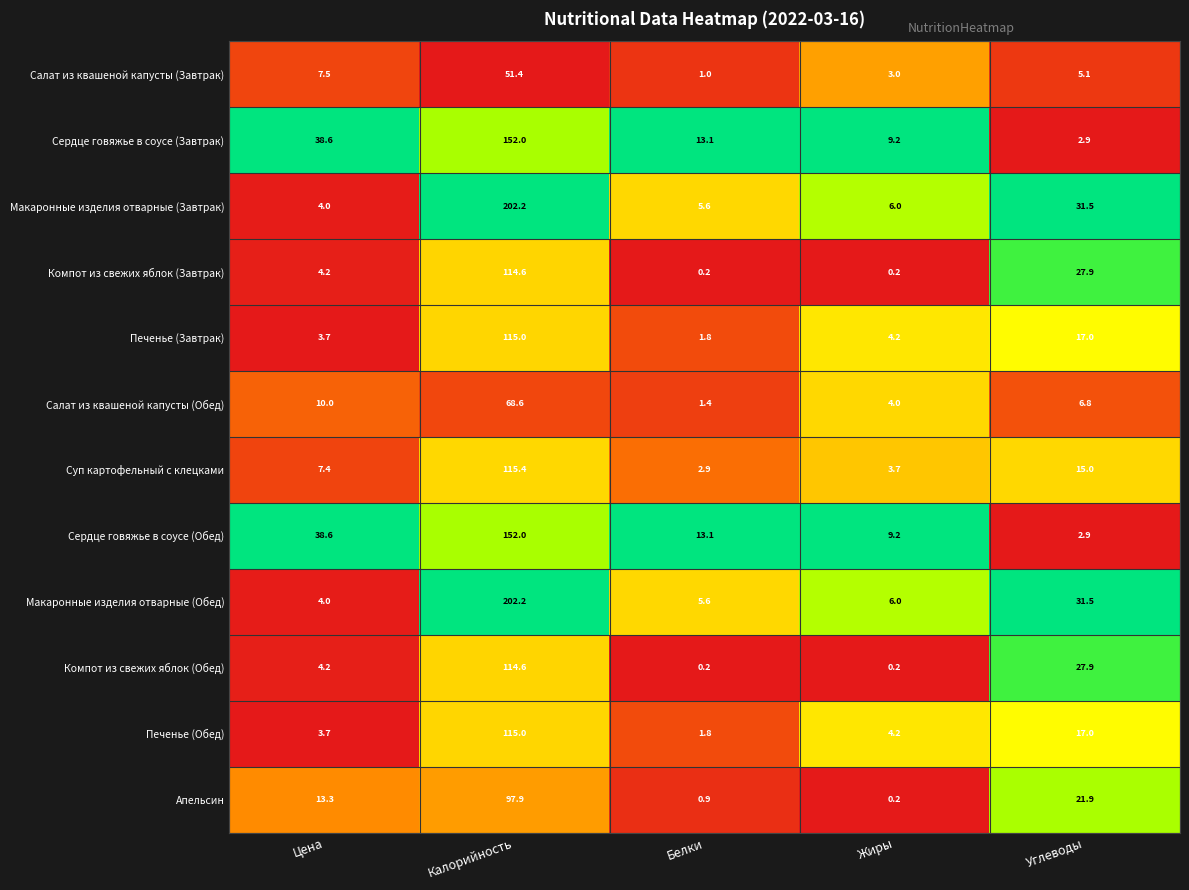

What is the total value across all series at Цена?

139.2